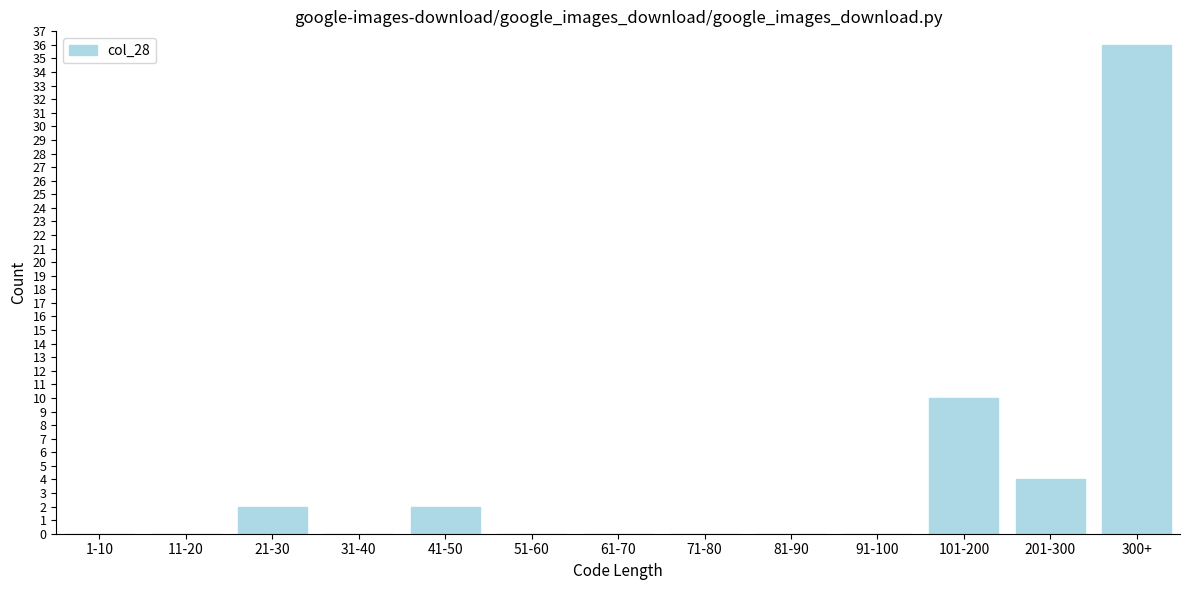

Reading left to right, extract all data points from this chart.

1-10=0	11-20=0	21-30=2	31-40=0	41-50=2	51-60=0	61-70=0	71-80=0	81-90=0	91-100=0	101-200=10	201-300=4	300+=36